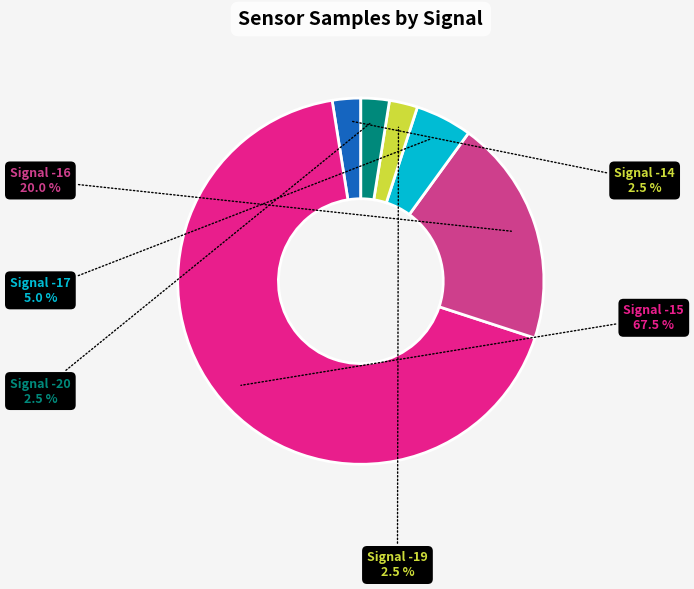

How many segments does this pie chart have?

6